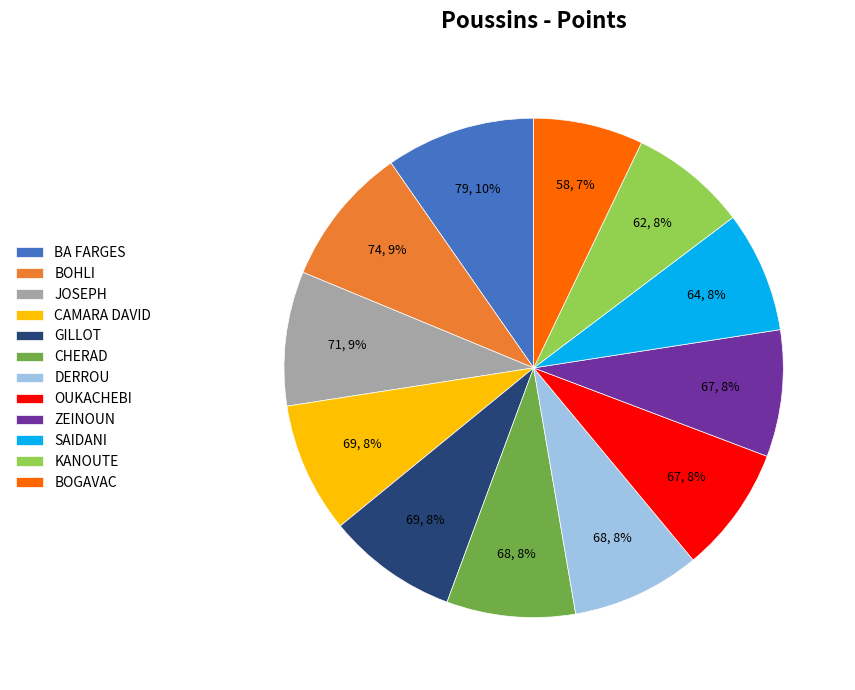

Which category has the biggest portion of the pie?

BA FARGES